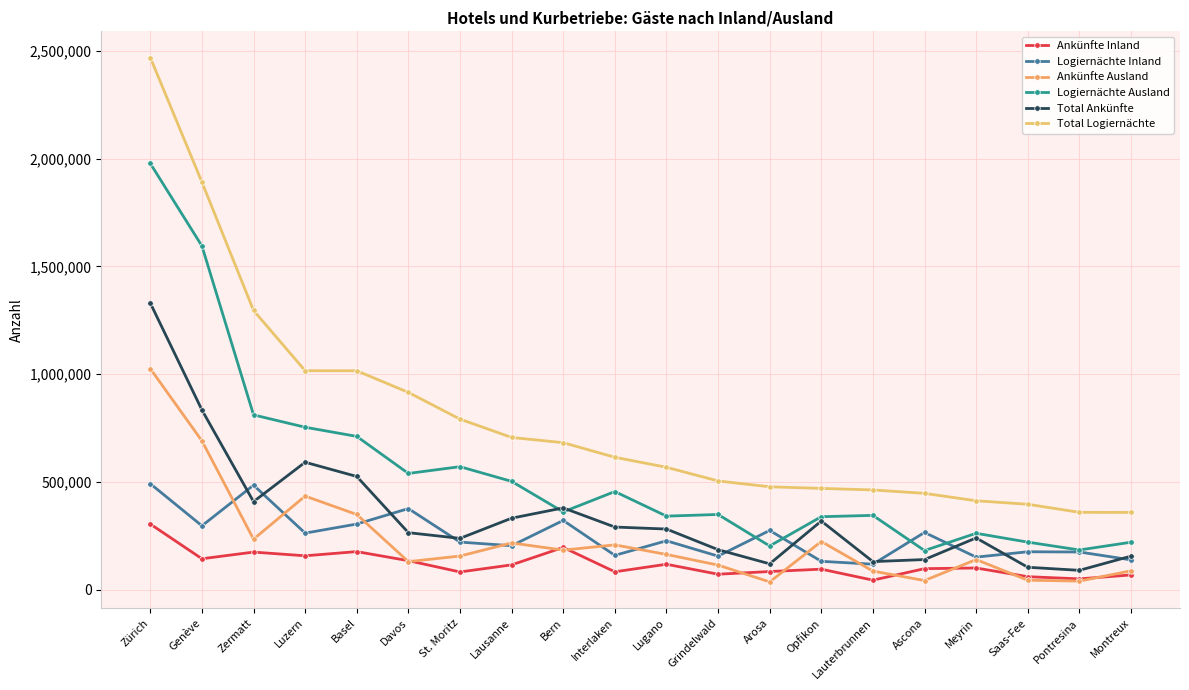

Reading left to right, list all the values displayed in this chart.

Ankünfte Inland: Zürich=304388	Genève=143349	Zermatt=174260	Luzern=157050	Basel=176488	Davos=134389	St. Moritz=82020	Lausanne=114888	Bern=195963	Interlaken=82815	Lugano=117811	Grindelwald=71618	Arosa=83945	Opfikon=95073	Lauterbrunnen=44013	Ascona=97344	Meyrin=100462	Saas-Fee=60127	Pontresina=50009	Montreux=68157
Logiernächte Inland: Zürich=491539	Genève=296307	Zermatt=484669	Luzern=262290	Basel=304413	Davos=376173	St. Moritz=220668	Lausanne=203791	Bern=321150	Interlaken=159083	Lugano=226719	Grindelwald=155551	Arosa=274658	Opfikon=131413	Lauterbrunnen=118055	Ascona=265468	Meyrin=150885	Saas-Fee=175729	Pontresina=174715	Montreux=138159
Ankünfte Ausland: Zürich=1025436	Genève=690445	Zermatt=234193	Luzern=434163	Basel=348724	Davos=129975	St. Moritz=155923	Lausanne=216673	Bern=183388	Interlaken=207682	Lugano=163411	Grindelwald=113868	Arosa=35805	Opfikon=223373	Lauterbrunnen=86027	Ascona=42279	Meyrin=139512	Saas-Fee=43740	Pontresina=39590	Montreux=87317
Logiernächte Ausland: Zürich=1977812	Genève=1594919	Zermatt=810989	Luzern=753693	Basel=711200	Davos=539202	St. Moritz=570687	Lausanne=502424	Bern=360843	Interlaken=455221	Lugano=341157	Grindelwald=348845	Arosa=202656	Opfikon=338442	Lauterbrunnen=344642	Ascona=181375	Meyrin=261511	Saas-Fee=220501	Pontresina=184023	Montreux=220034
Total Ankünfte: Zürich=1329824	Genève=833794	Zermatt=408453	Luzern=591213	Basel=525212	Davos=264364	St. Moritz=237943	Lausanne=331561	Bern=379351	Interlaken=290497	Lugano=281222	Grindelwald=185486	Arosa=119750	Opfikon=318446	Lauterbrunnen=130040	Ascona=139623	Meyrin=239974	Saas-Fee=103867	Pontresina=89599	Montreux=155474
Total Logiernächte: Zürich=2469351	Genève=1891226	Zermatt=1295658	Luzern=1015983	Basel=1015613	Davos=915375	St. Moritz=791355	Lausanne=706215	Bern=681993	Interlaken=614304	Lugano=567876	Grindelwald=504396	Arosa=477314	Opfikon=469855	Lauterbrunnen=462697	Ascona=446843	Meyrin=412396	Saas-Fee=396230	Pontresina=358738	Montreux=358193